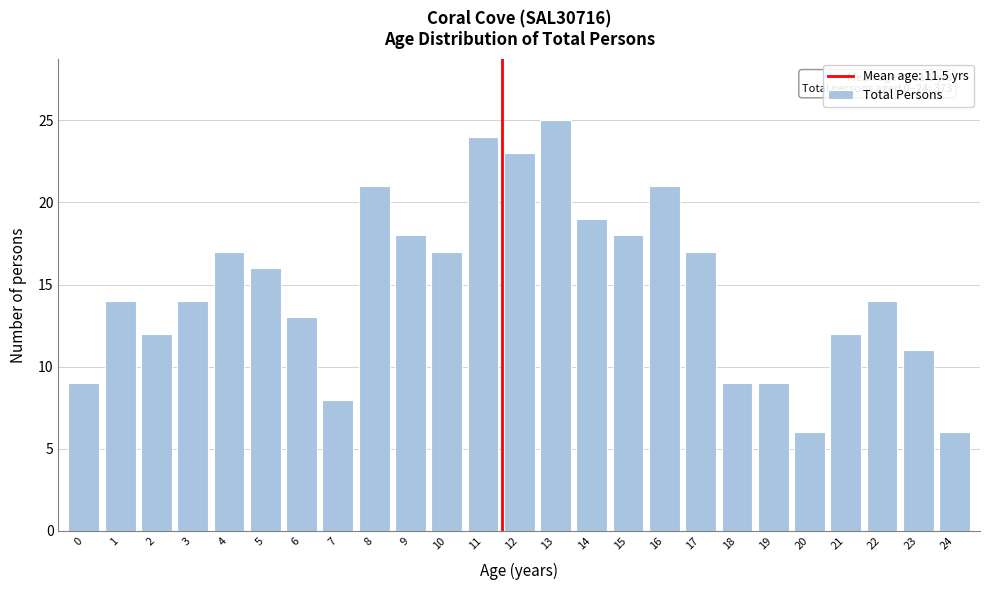

Reading left to right, what are all the values shown in this chart?

9	14	12	14	17	16	13	8	21	18	17	24	23	25	19	18	21	17	9	9	6	12	14	11	6